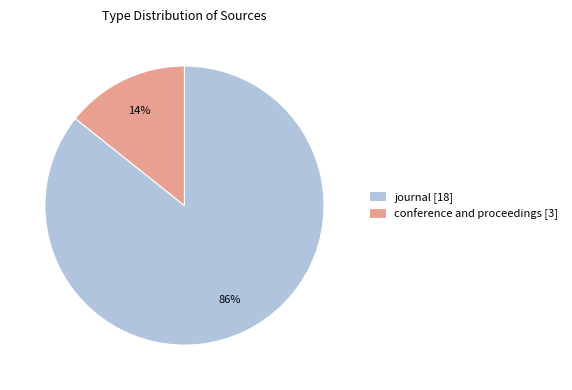

To the nearest percent, what is the average slice percentage?

50%